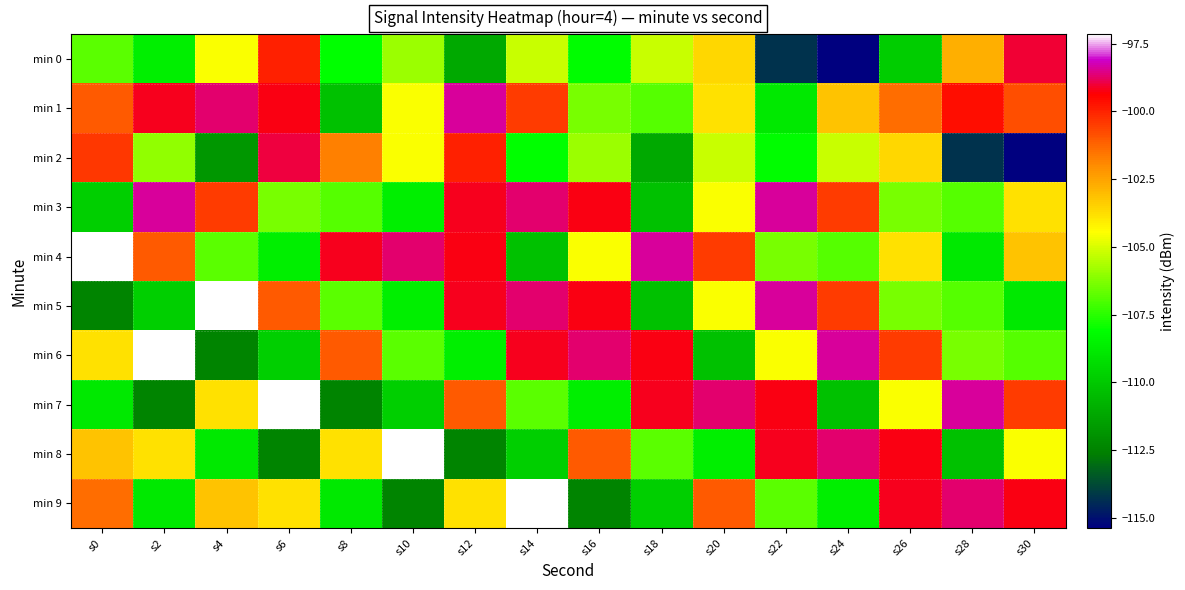

Reading left to right, list all the values displayed in this chart.

min 0: s0=-106.8	s2=-108.6	s4=-104.5	s6=-100.0	s8=-108.1	s10=-105.9	s12=-111.1	s14=-105.3	s16=-108.1	s18=-105.2	s20=-103.6	s22=-114.2	s24=-115.4	s26=-109.9	s28=-102.8	s30=-99.0
min 1: s0=-101.1	s2=-99.2	s4=-98.7	s6=-99.3	s8=-110.3	s10=-104.5	s12=-98.4	s14=-100.4	s16=-106.4	s18=-106.8	s20=-103.8	s22=-108.9	s24=-103.2	s26=-101.4	s28=-99.6	s30=-100.8
min 2: s0=-100.4	s2=-106.0	s4=-111.8	s6=-99.0	s8=-101.8	s10=-104.5	s12=-100.0	s14=-108.1	s16=-105.9	s18=-111.1	s20=-105.3	s22=-108.1	s24=-105.2	s26=-103.6	s28=-114.2	s30=-115.4
min 3: s0=-109.8	s2=-98.4	s4=-100.4	s6=-106.4	s8=-106.8	s10=-108.6	s12=-99.2	s14=-98.7	s16=-99.3	s18=-110.3	s20=-104.5	s22=-98.4	s24=-100.4	s26=-106.4	s28=-106.8	s30=-103.8
min 4: s0=-97.2	s2=-101.1	s4=-106.8	s6=-108.6	s8=-99.2	s10=-98.7	s12=-99.3	s14=-110.3	s16=-104.5	s18=-98.4	s20=-100.4	s22=-106.4	s24=-106.8	s26=-103.8	s28=-108.9	s30=-103.2
min 5: s0=-112.4	s2=-109.8	s4=-97.2	s6=-101.1	s8=-106.8	s10=-108.6	s12=-99.2	s14=-98.7	s16=-99.3	s18=-110.3	s20=-104.5	s22=-98.4	s24=-100.4	s26=-106.4	s28=-106.8	s30=-108.9
min 6: s0=-103.8	s2=-97.2	s4=-112.4	s6=-109.8	s8=-101.1	s10=-106.8	s12=-108.6	s14=-99.2	s16=-98.7	s18=-99.3	s20=-110.3	s22=-104.5	s24=-98.4	s26=-100.4	s28=-106.4	s30=-106.8
min 7: s0=-108.9	s2=-112.4	s4=-103.8	s6=-97.2	s8=-112.4	s10=-109.8	s12=-101.1	s14=-106.8	s16=-108.6	s18=-99.2	s20=-98.7	s22=-99.3	s24=-110.3	s26=-104.5	s28=-98.4	s30=-100.4
min 8: s0=-103.2	s2=-103.8	s4=-108.9	s6=-112.4	s8=-103.8	s10=-97.2	s12=-112.4	s14=-109.8	s16=-101.1	s18=-106.8	s20=-108.6	s22=-99.2	s24=-98.7	s26=-99.3	s28=-110.3	s30=-104.5
min 9: s0=-101.4	s2=-108.9	s4=-103.2	s6=-103.8	s8=-108.9	s10=-112.4	s12=-103.8	s14=-97.2	s16=-112.4	s18=-109.8	s20=-101.1	s22=-106.8	s24=-108.6	s26=-99.2	s28=-98.7	s30=-99.3